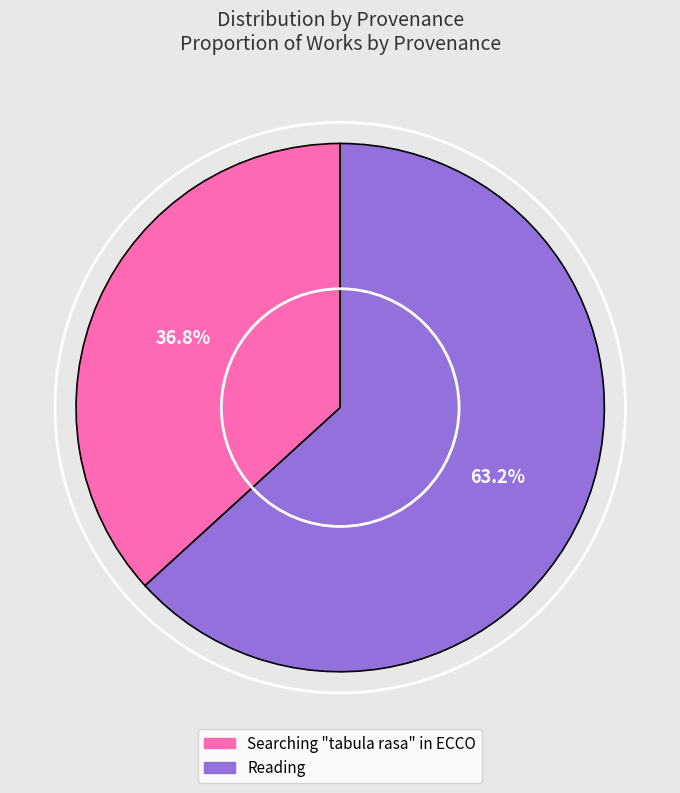

The Reading slice represents 77% of the pie. True or false?

False